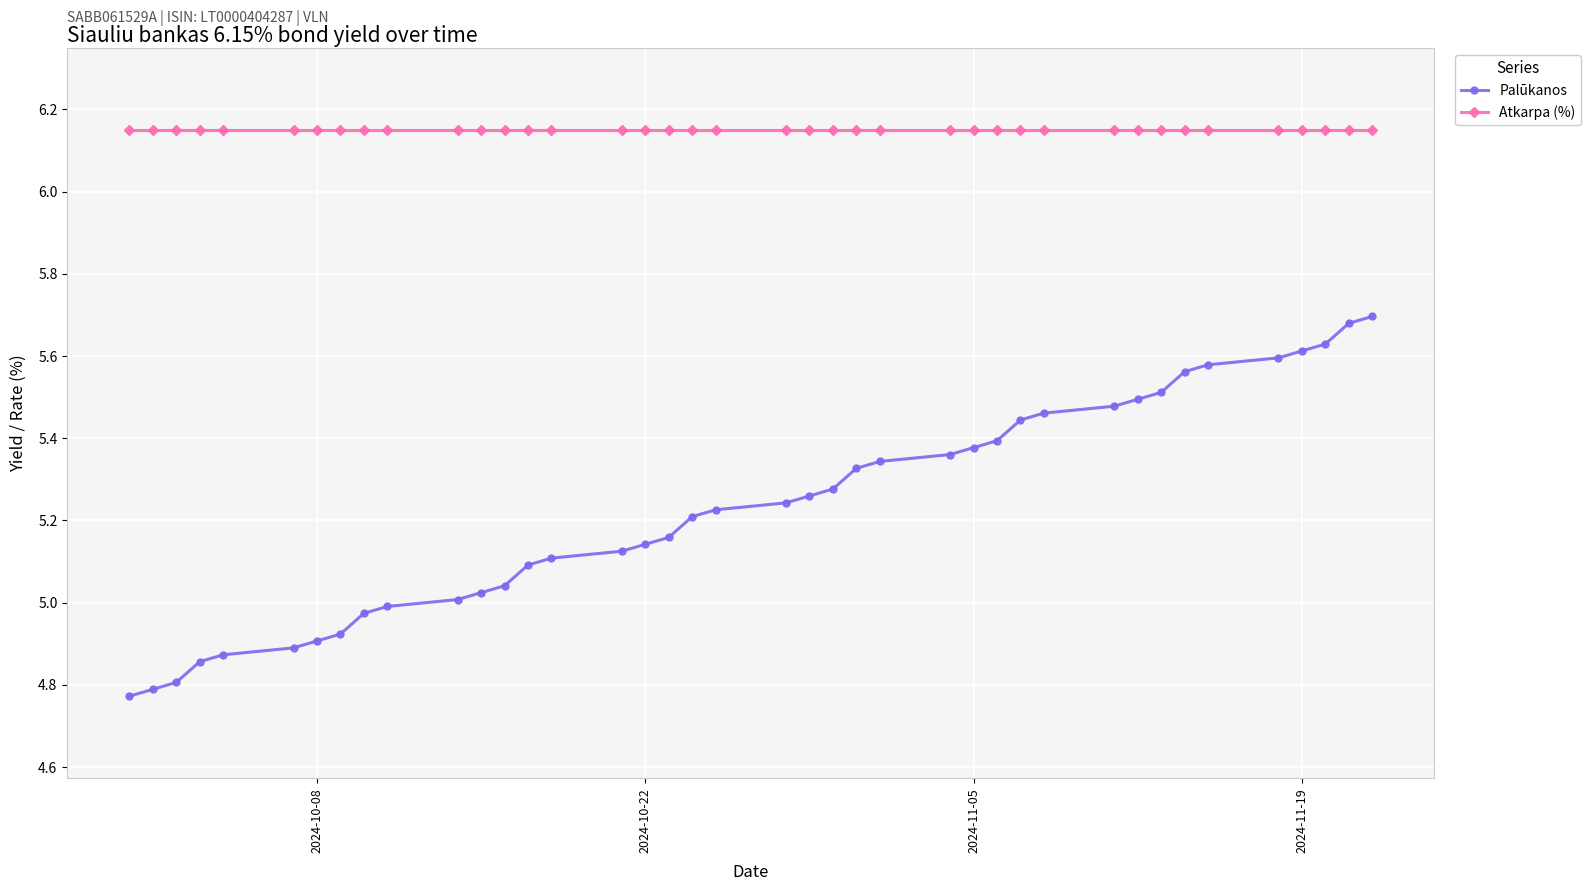

How many lines are shown in the chart?

2